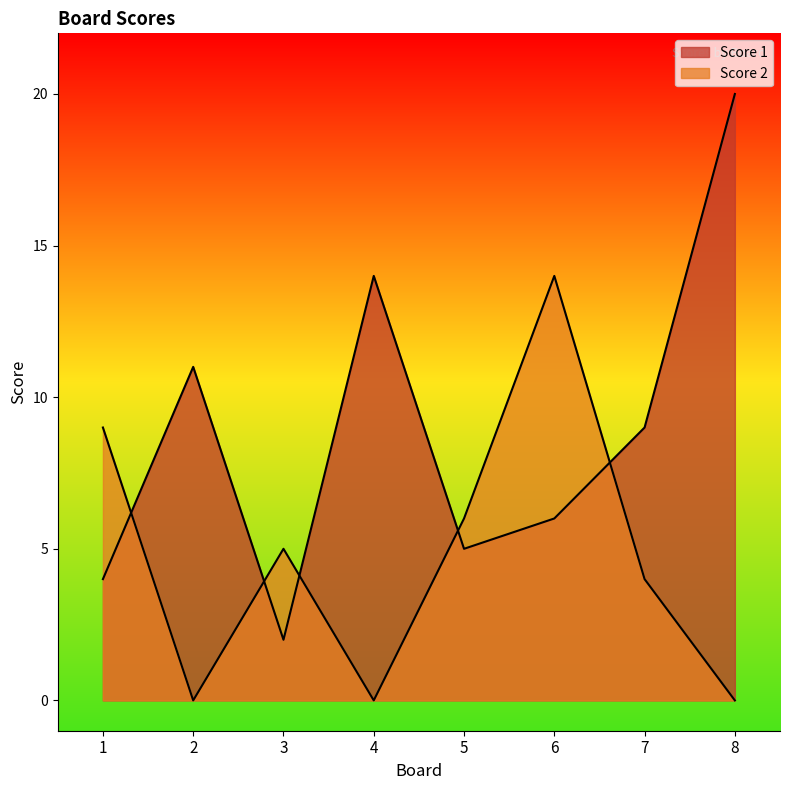

True or false: Score 2 has a value of 15 at 1.

False